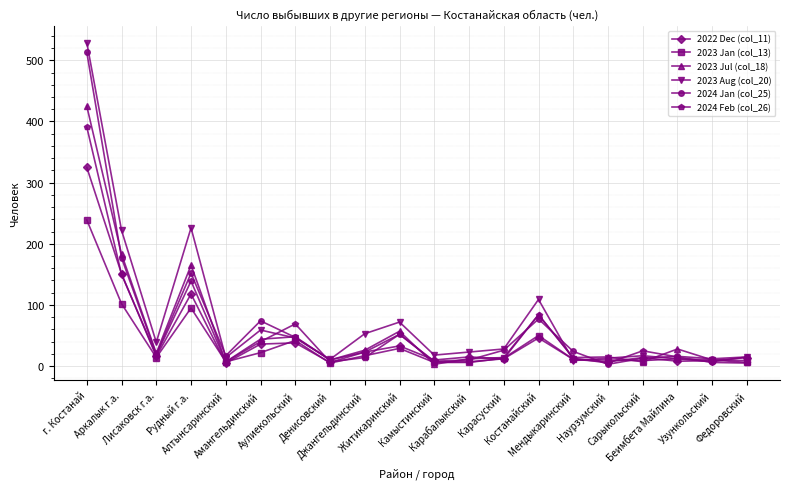

Where do 2024 Feb (col_26) and 2023 Aug (col_20) first cross each other?

Амангельдинский and Аулиекольский